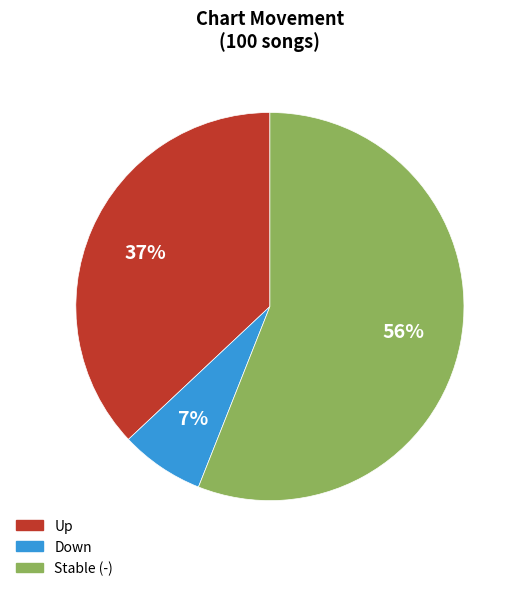

To the nearest percent, what is the average slice percentage?

33%